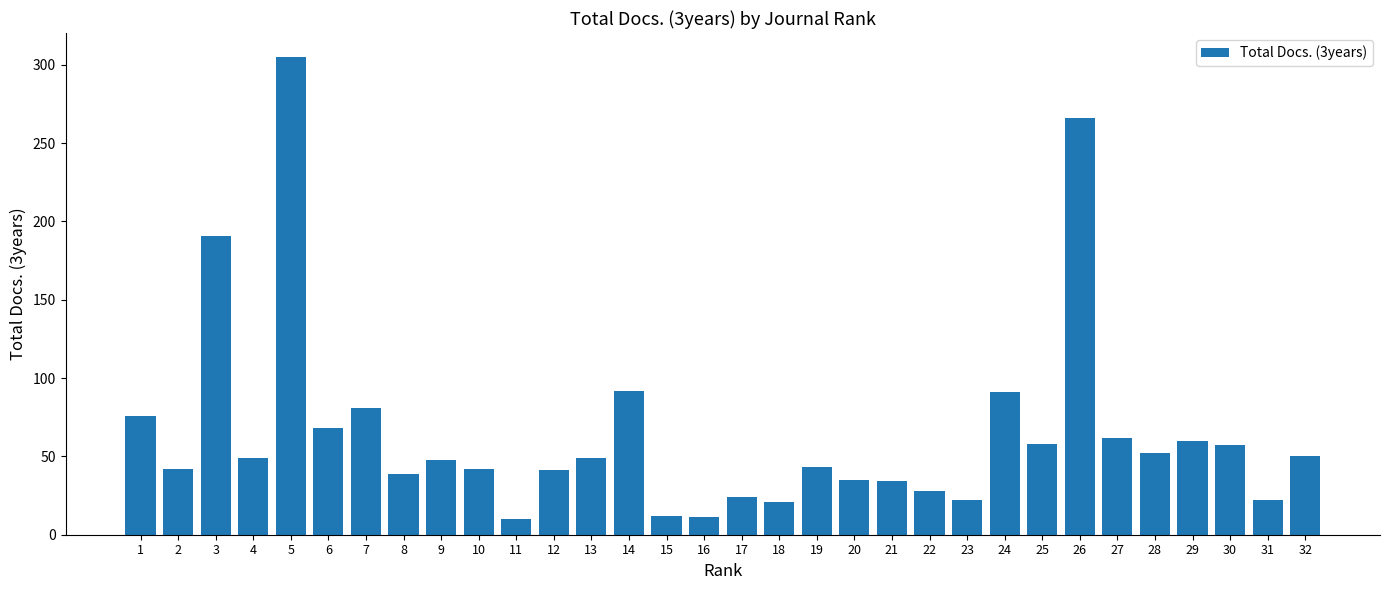

What is the value of the 8th bar from the left?

39